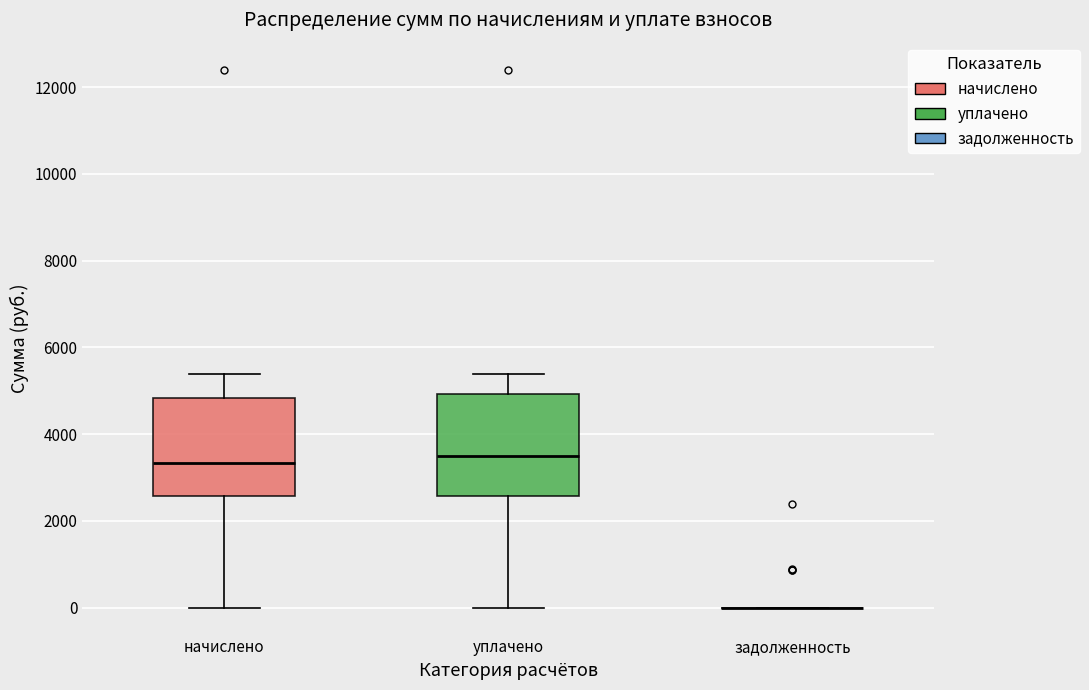

Reading left to right, transcribe this box plot: for each box, give where its median line is, the range the box spans, and where its two whiskers end, as read against the y-axis. The values are not printed on the chart, so give them approximately, as read against the axis.

начислено: median 3400, box 2600 to 4800, whiskers 0 to 5400
уплачено: median 3400, box 2600 to 5000, whiskers 0 to 5400
задолженность: box collapsed to a line at 0, whiskers 0 to 0